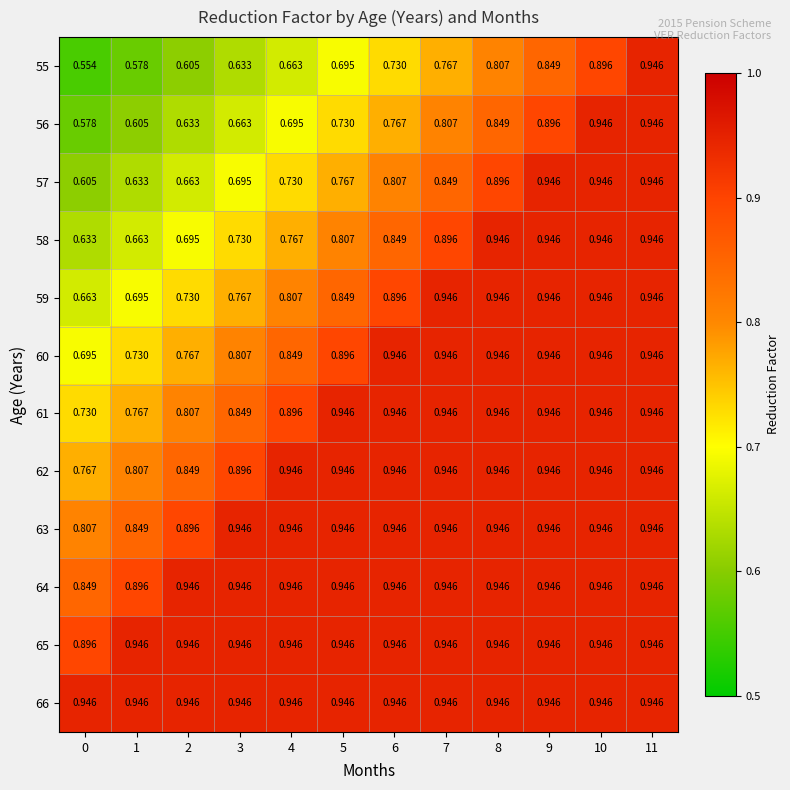

Is the value of 64 at 1 greater than the value of 59 at 3?

Yes